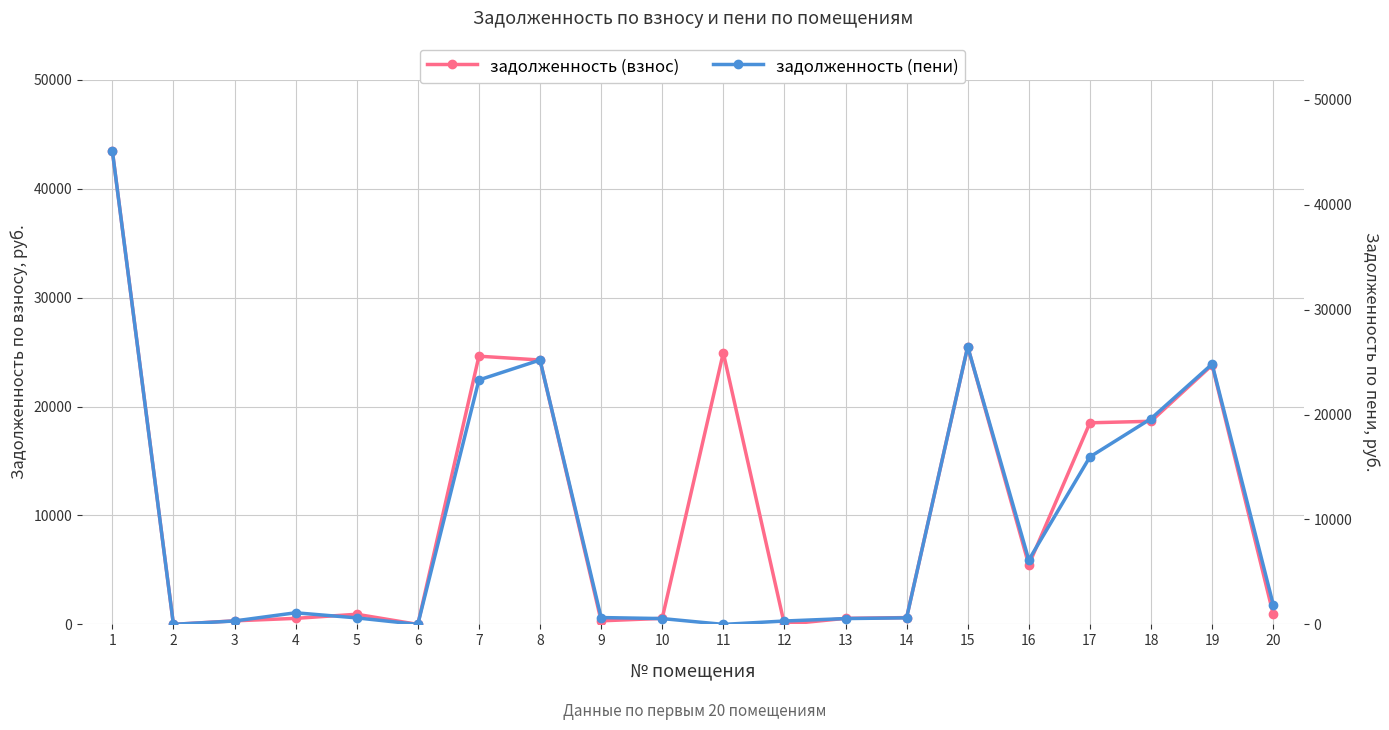

How many series are shown in this chart?

2